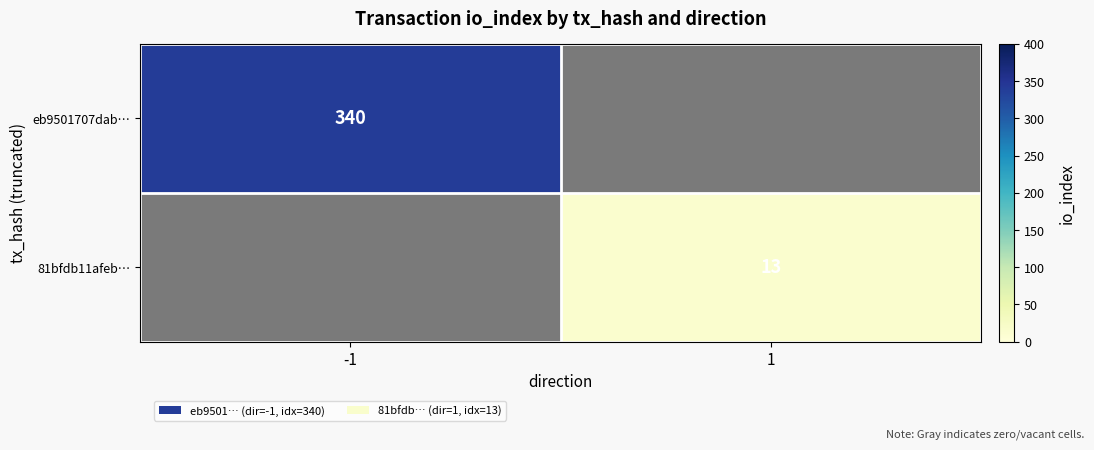

True or false: eb9501707dab… has a value of 444 at -1.

False